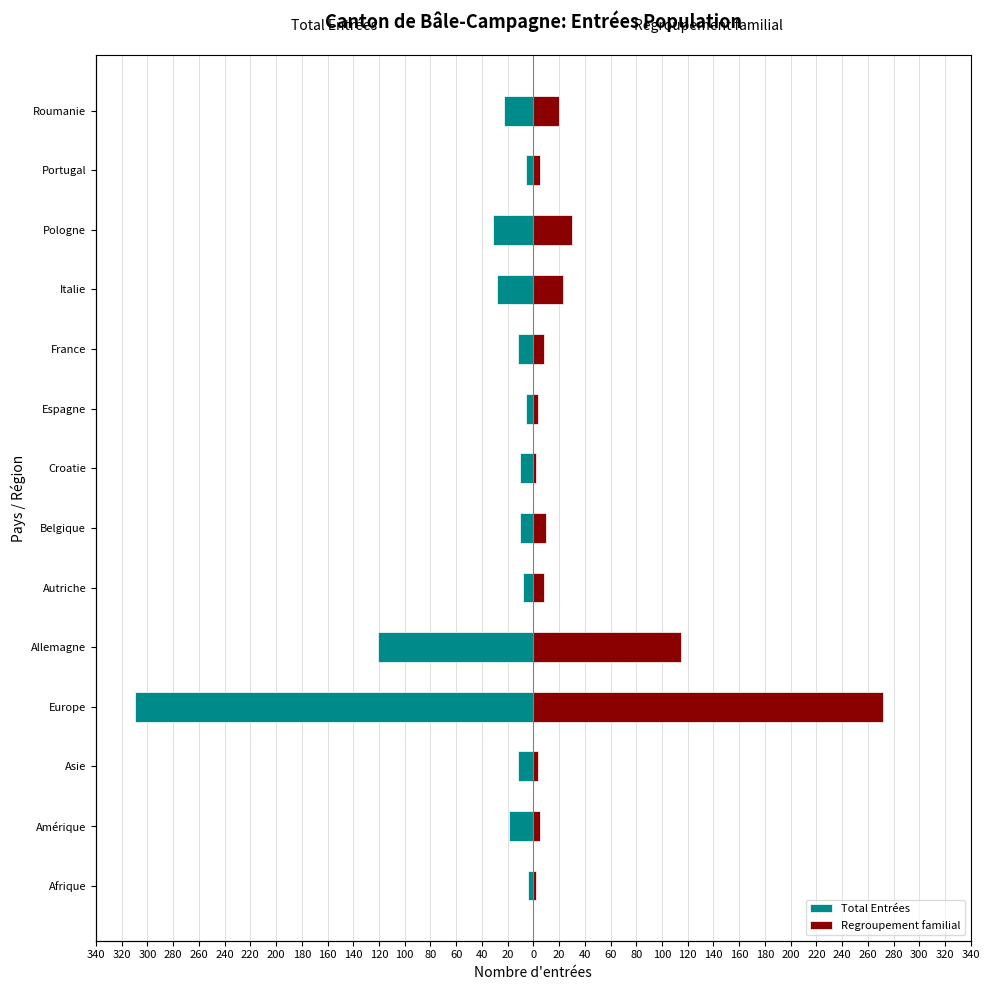

What is the maximum value shown in the chart?

272